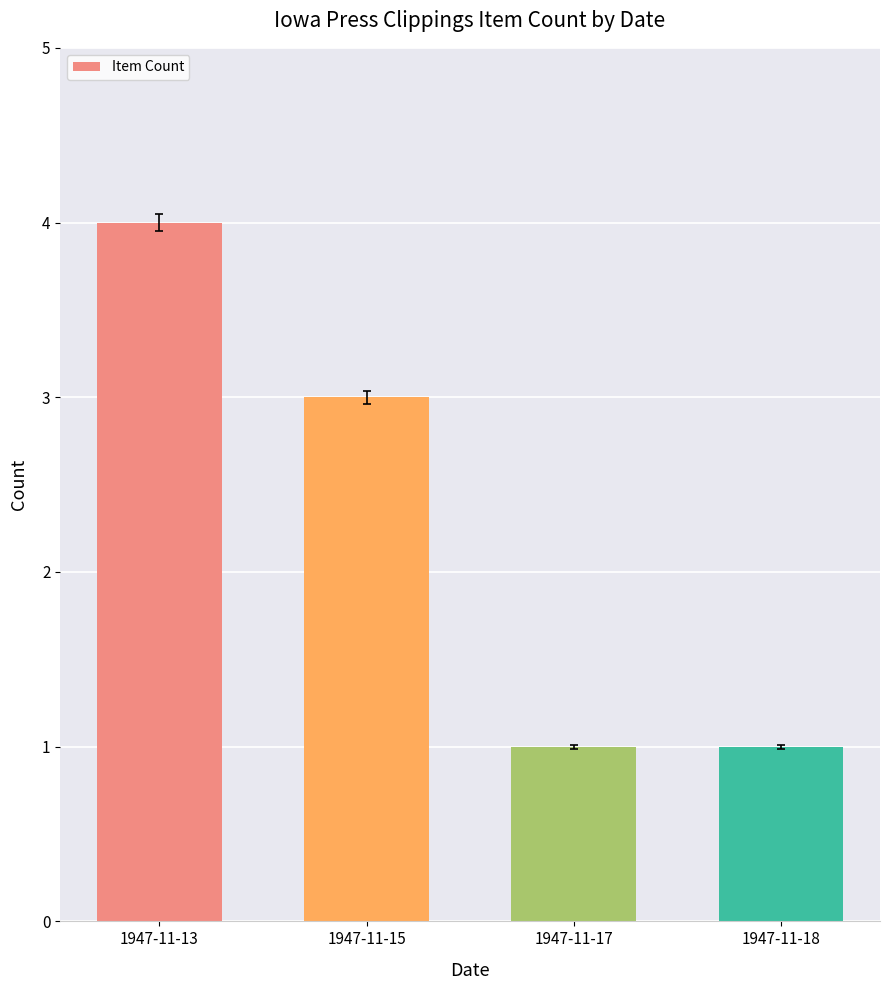

Reading left to right, extract all data points from this chart.

4	3	1	1